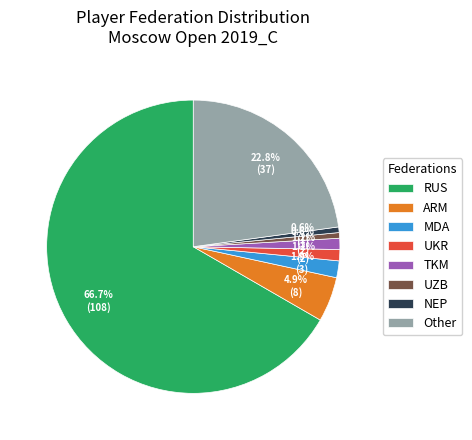

To the nearest percent, what is the difference between the MDA and Other slice percentages?

21%